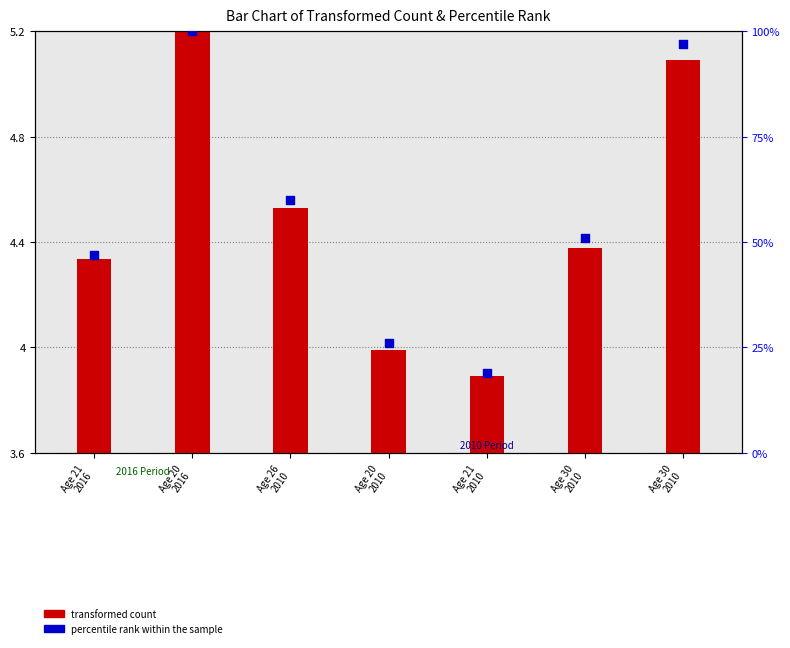

What is the change in value from Age 21
2010 to Age 30
2010?

+32